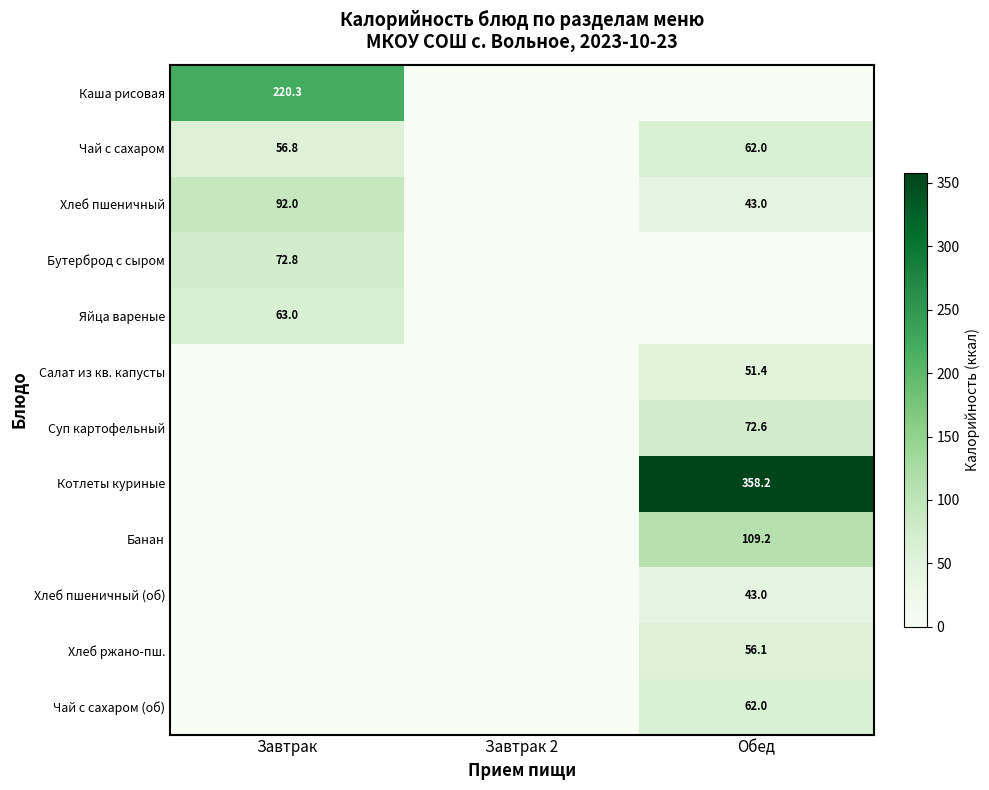

Is the value of Суп картофельный at Обед greater than the value of Чай с сахаром at Обед?

Yes